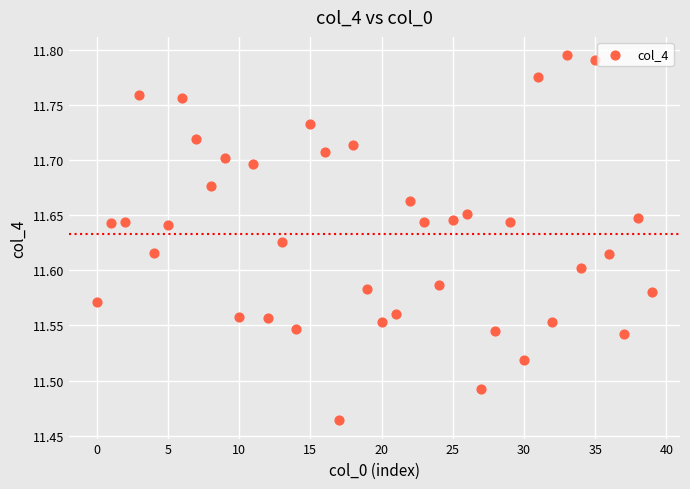

What is the range of Y values (max minus min)?

0.3